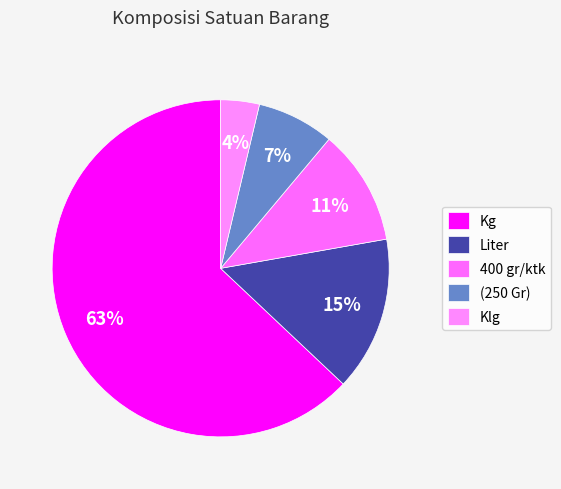

Between Kg and Liter, which is larger?

Kg